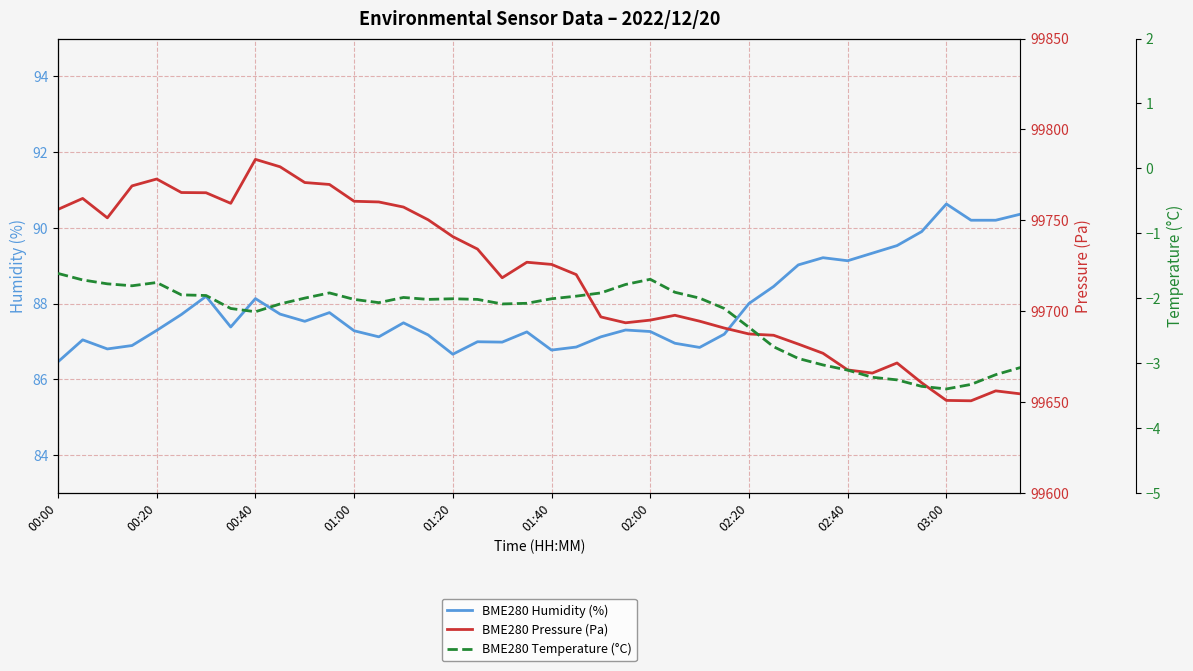

What is the total value across all series at 34?

99757.7